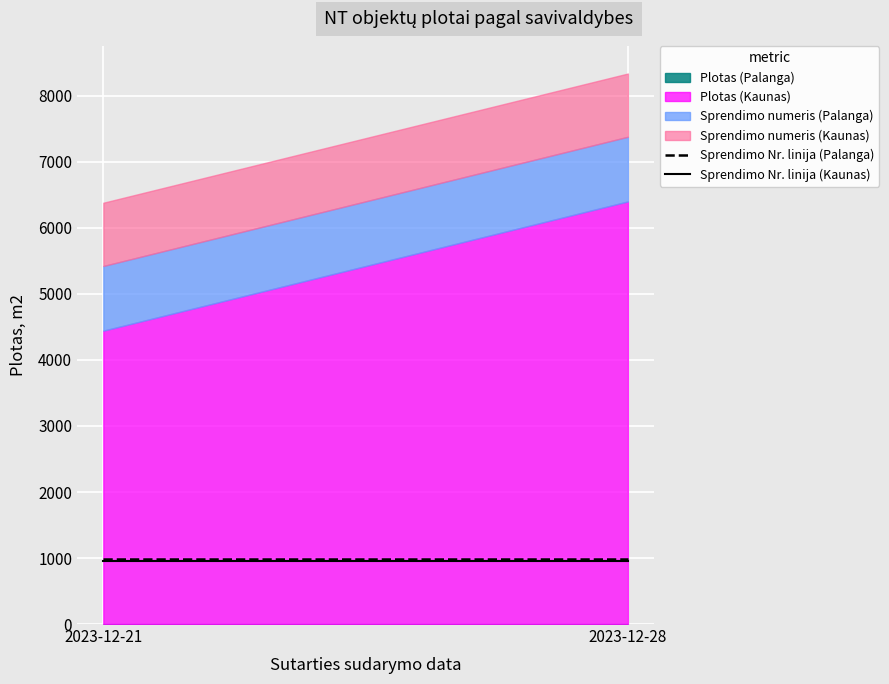

At which label does Sprendimo Nr. linija (Kaunas) reach its peak?

2023-12-21